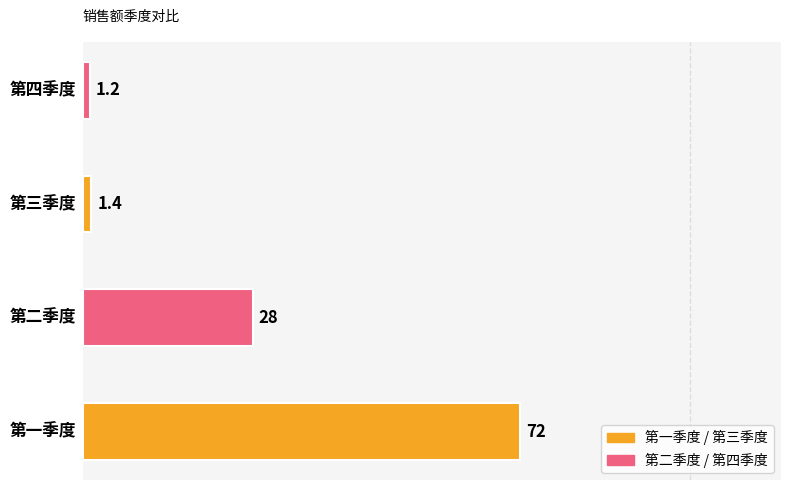

Does the chart contain stacked bars?

No